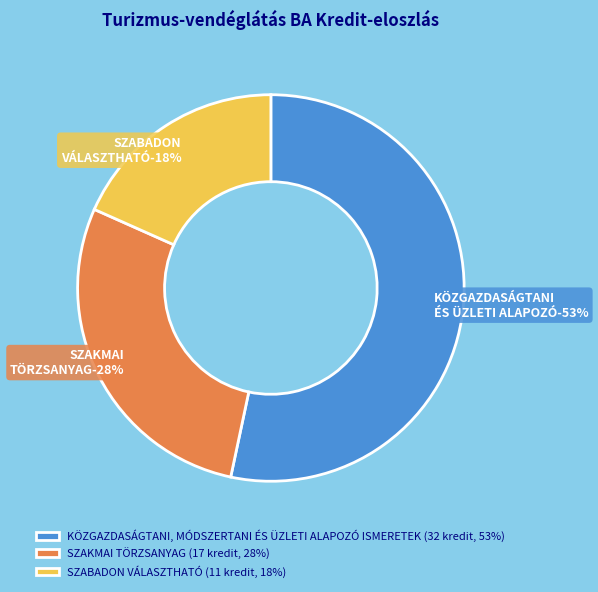

What is the largest slice in the pie chart?

KÖZGAZDASÁGTANI, MÓDSZERTANI ÉS ÜZLETI ALAPOZÓ ISMERETEK